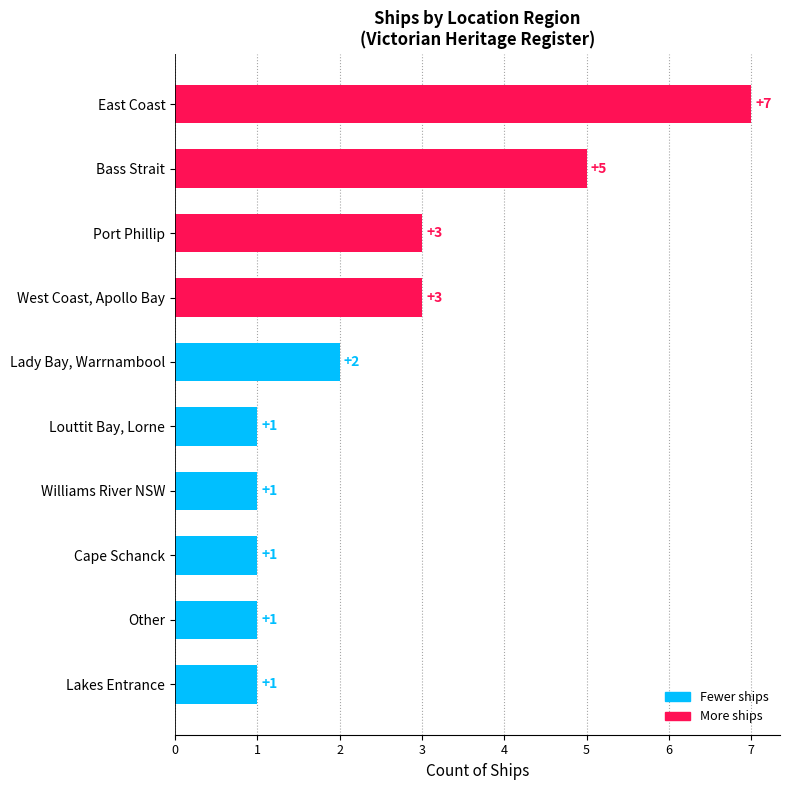

How many data points does each series have?

10